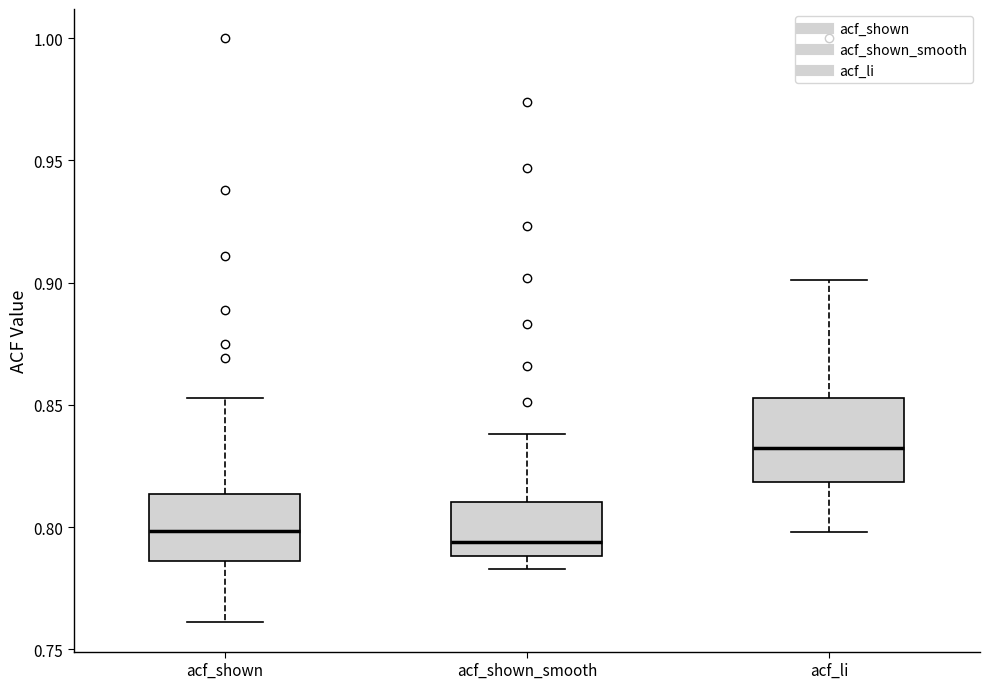

Which box is the tallest, from its lower edge to its upper edge?

acf_li